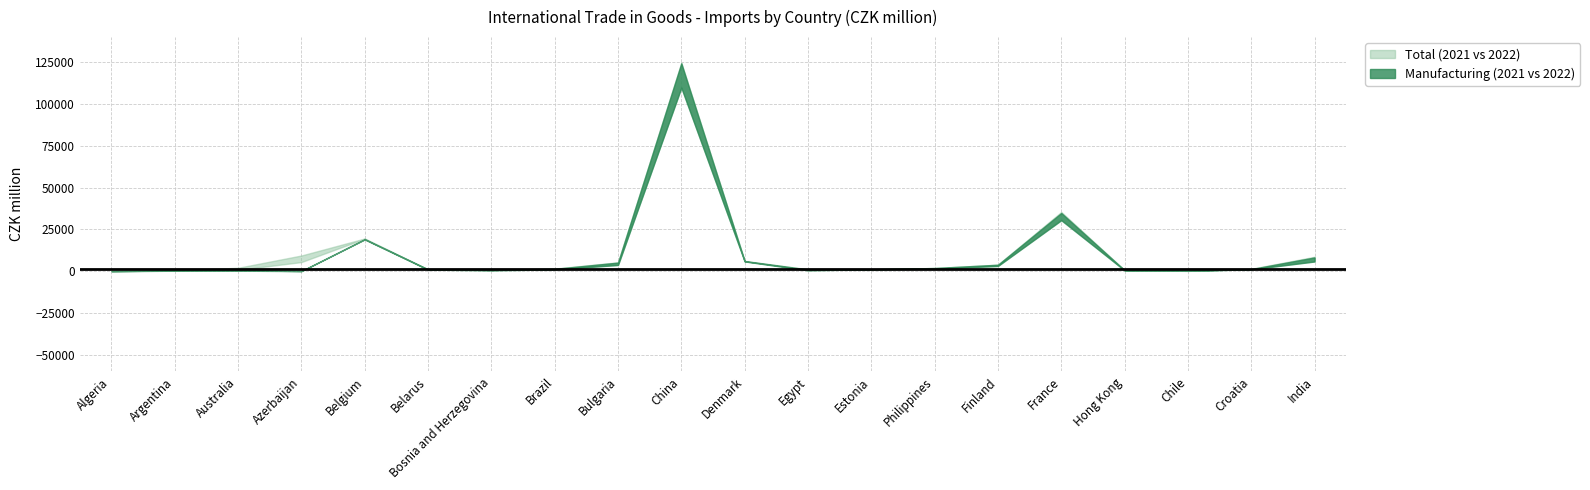

Does the chart have visible grid lines?

Yes